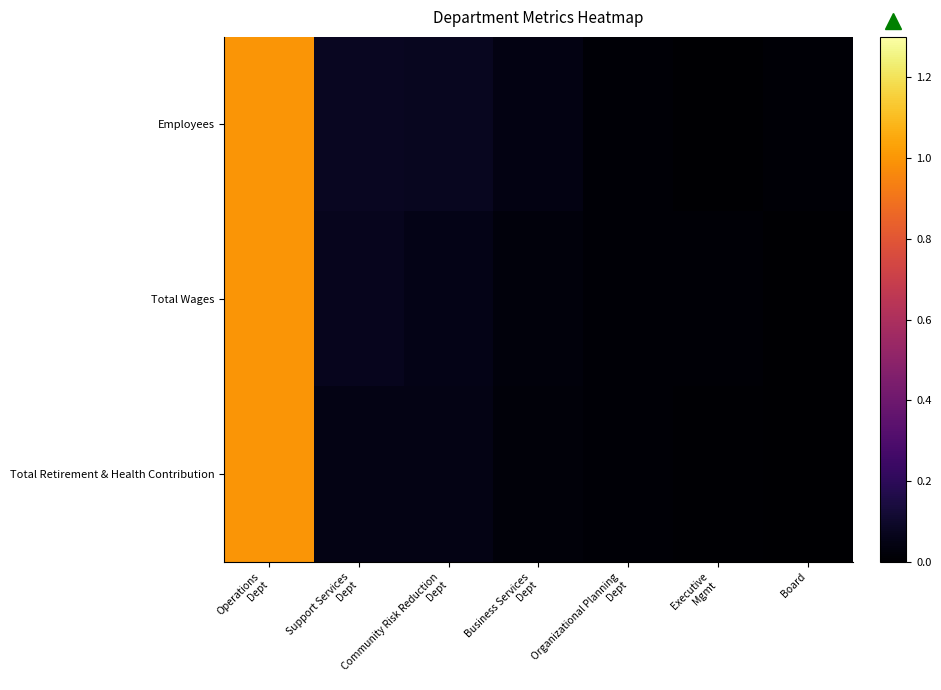

Rank the series by their average value, from lowest to highest.

Total Retirement & Health Contribution, Total Wages, Employees